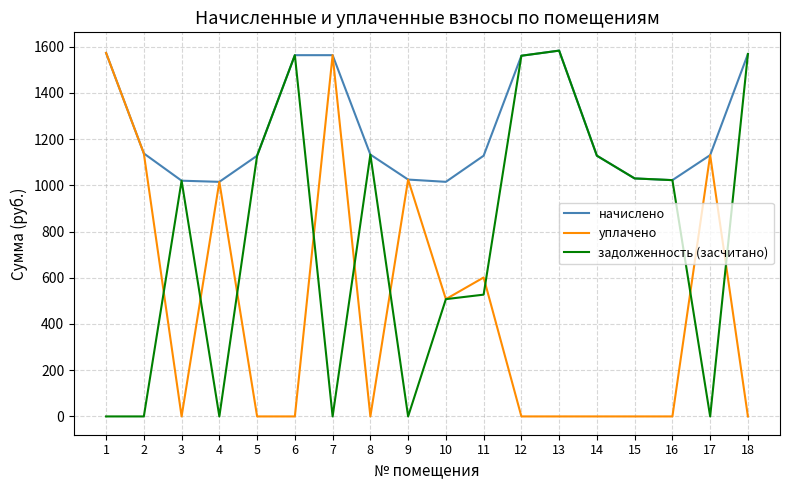

Does the chart display data point markers on the line(s)?

No